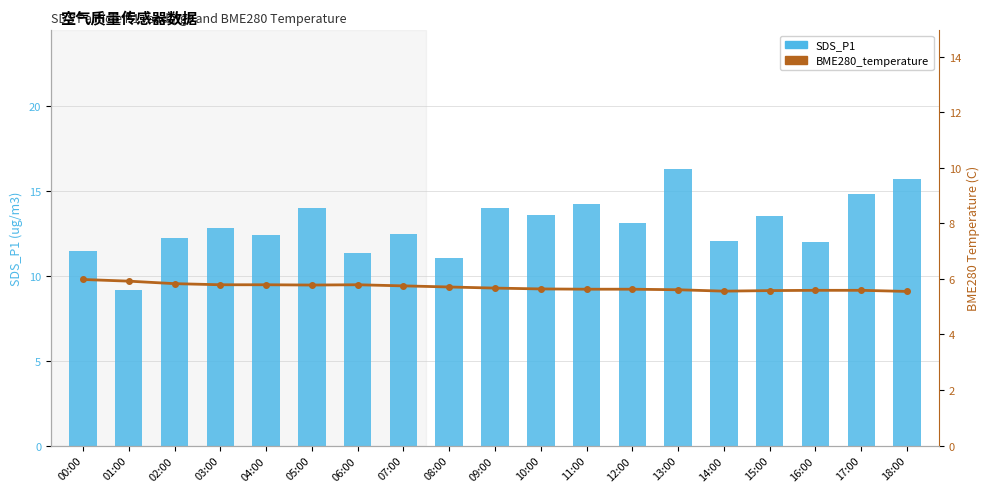

What is the sum of all SDS_P1 values?

246.2